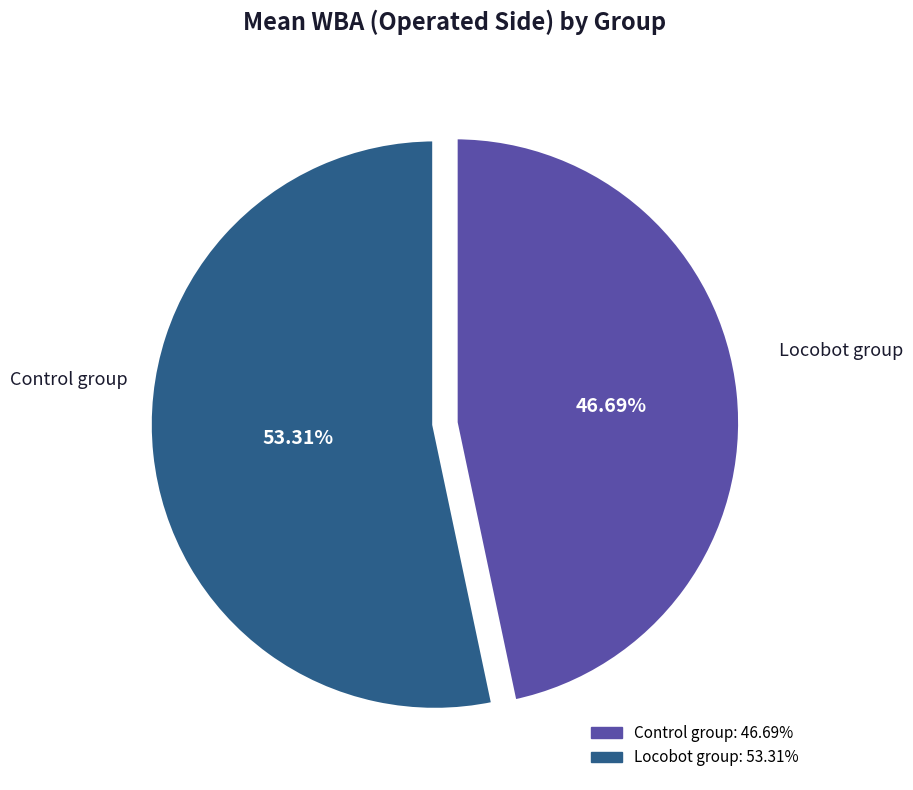

Does any single category account for the majority?

Yes